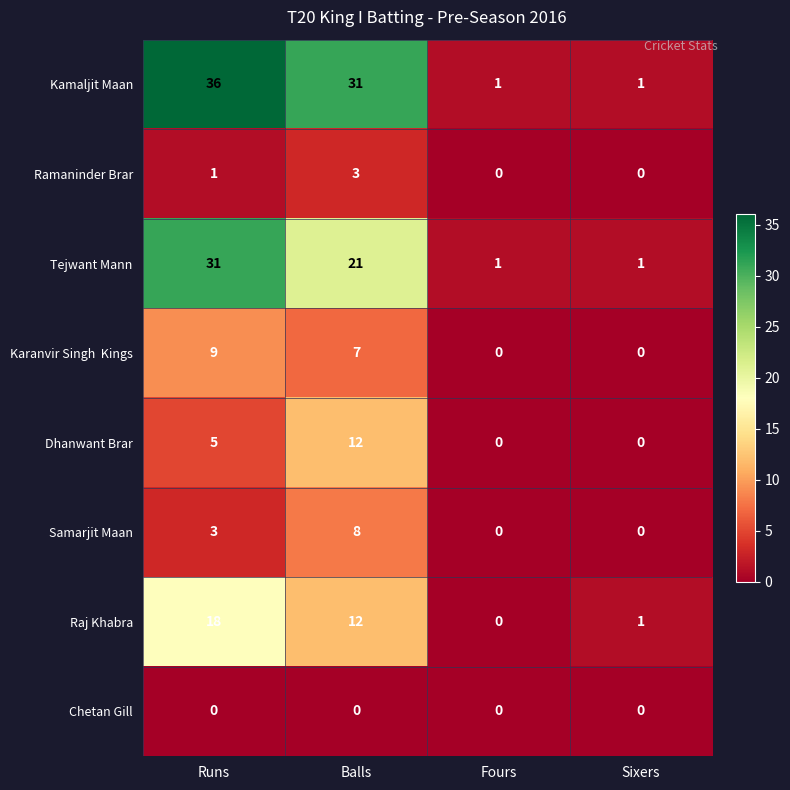

Count the number of data series in this chart.

8